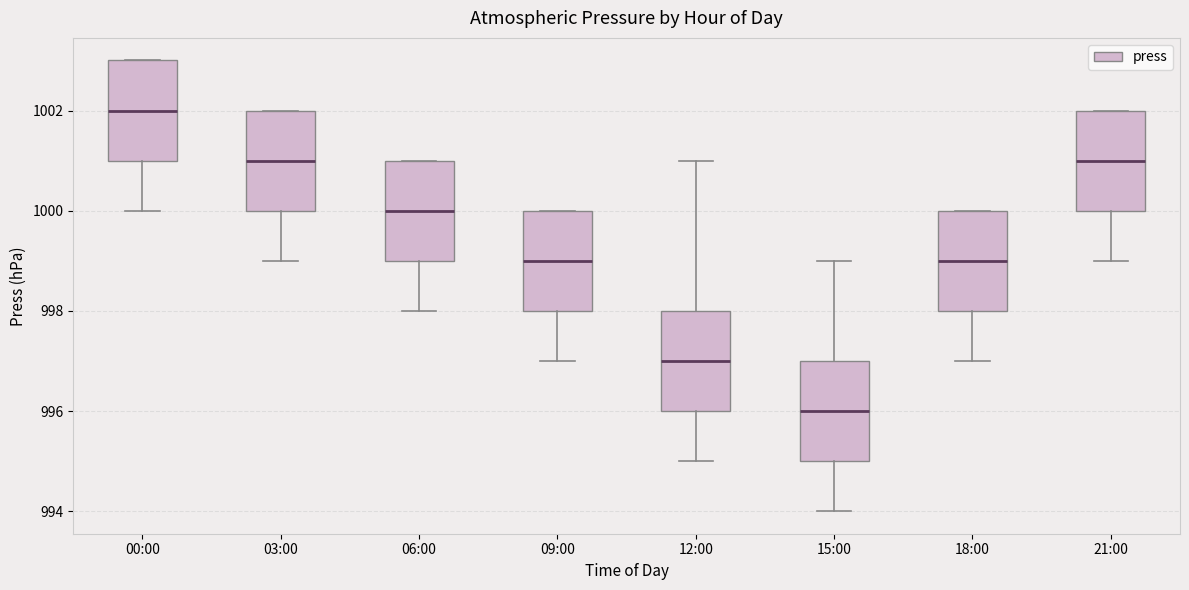

Reading left to right, transcribe this box plot: for each box, give where its median line is, the range the box spans, and where its two whiskers end, as read against the y-axis. The values are not printed on the chart, so give them approximately, as read against the axis.

00:00: median 1002, box 1001 to 1003, whiskers 1000 to 1003
03:00: median 1001, box 1000 to 1002, whiskers 999 to 1002
06:00: median 1000, box 999 to 1001, whiskers 998 to 1001
09:00: median 999, box 998 to 1000, whiskers 997 to 1000
12:00: median 997, box 996 to 998, whiskers 995 to 1001
15:00: median 996, box 995 to 997, whiskers 994 to 999
18:00: median 999, box 998 to 1000, whiskers 997 to 1000
21:00: median 1001, box 1000 to 1002, whiskers 999 to 1002